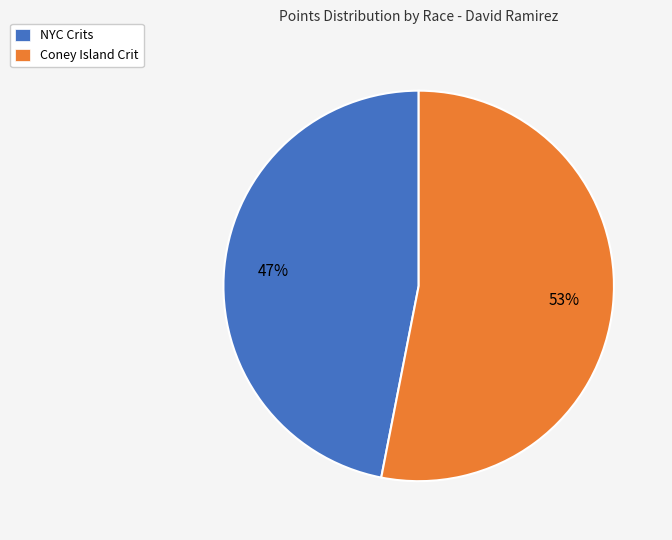

What is the largest slice in the pie chart?

Coney Island Crit